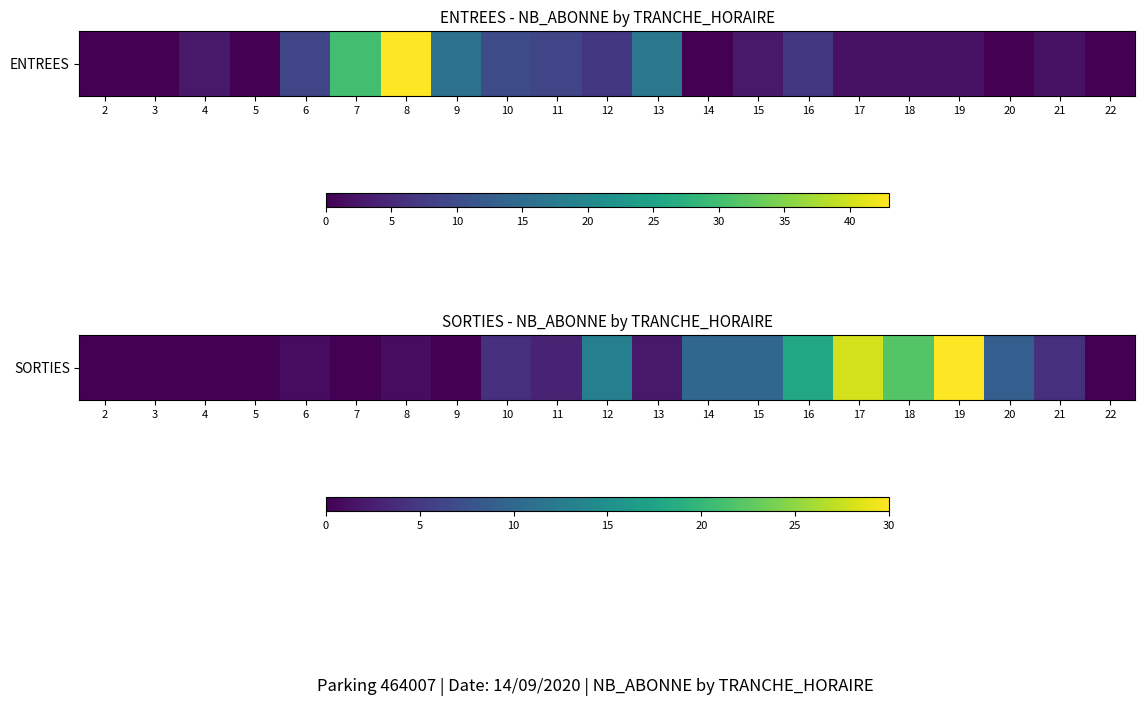

The chart shows a value of 2 at 13. True or false?

True